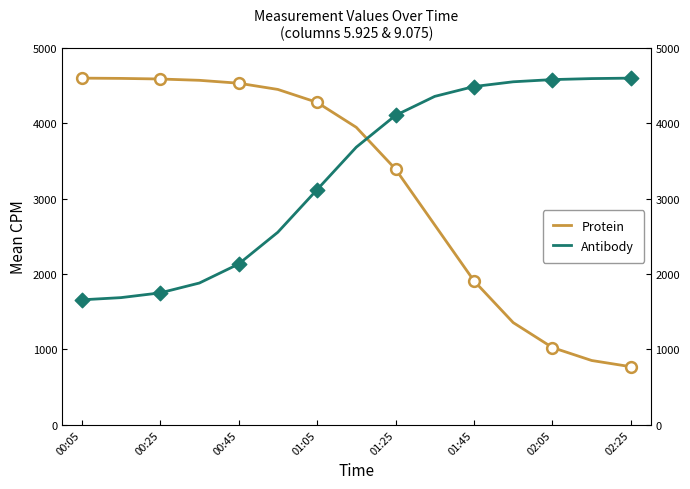

Which series has the widest spread of values?

Protein